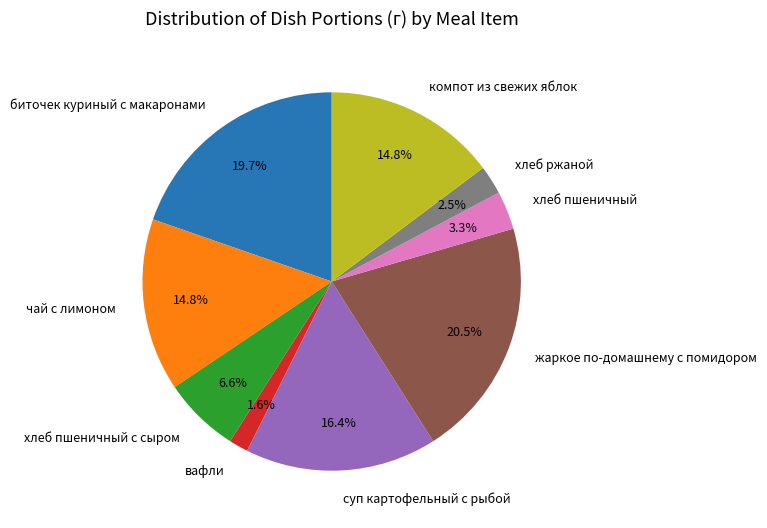

What is the largest slice in the pie chart?

жаркое по-домашнему с помидором